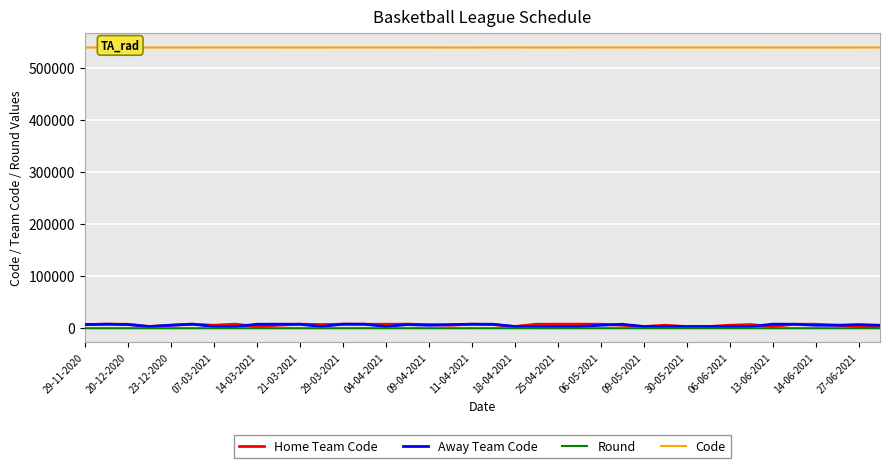

What is the average value of the Code series?

538644